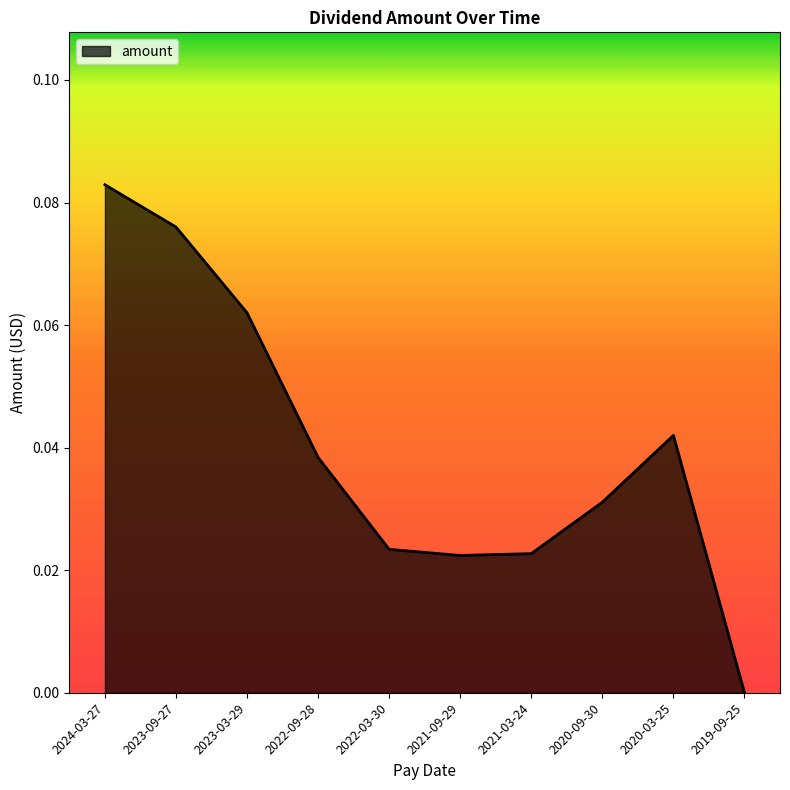

What position from the left is 2022-09-28?

4